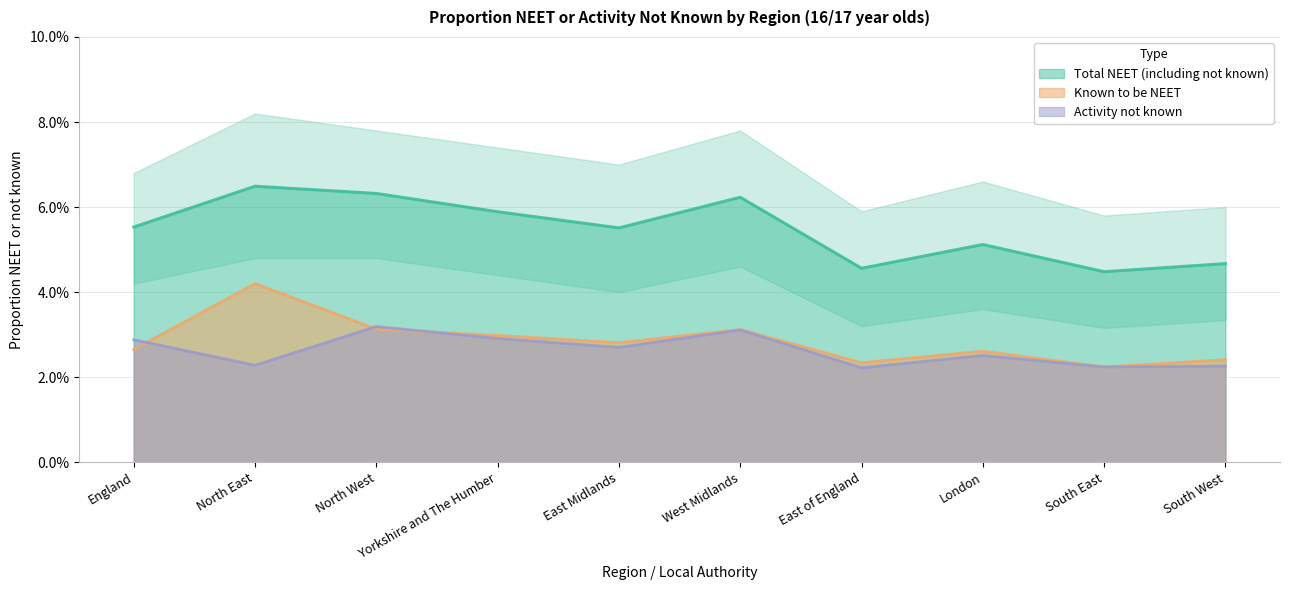

Which category has the highest value in the Activity not known series?

North West